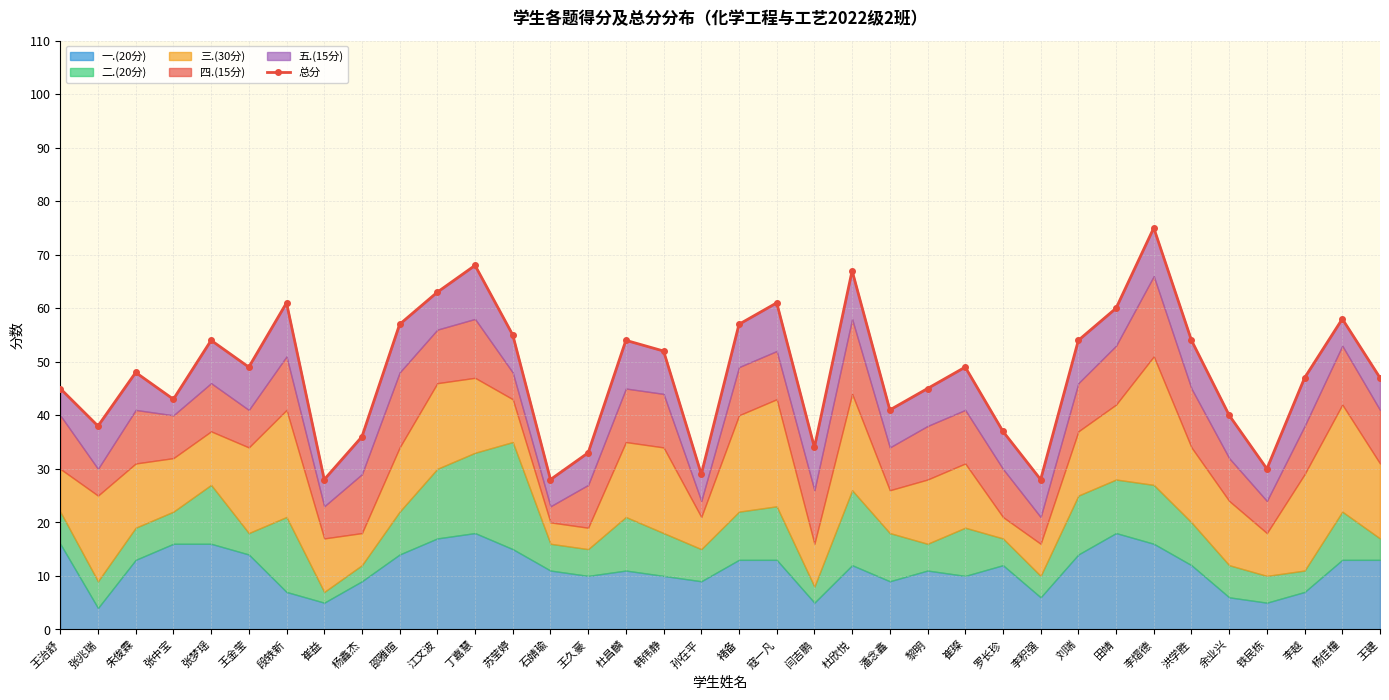

Between 寇一凡 and 洪学胜, which is larger?

寇一凡